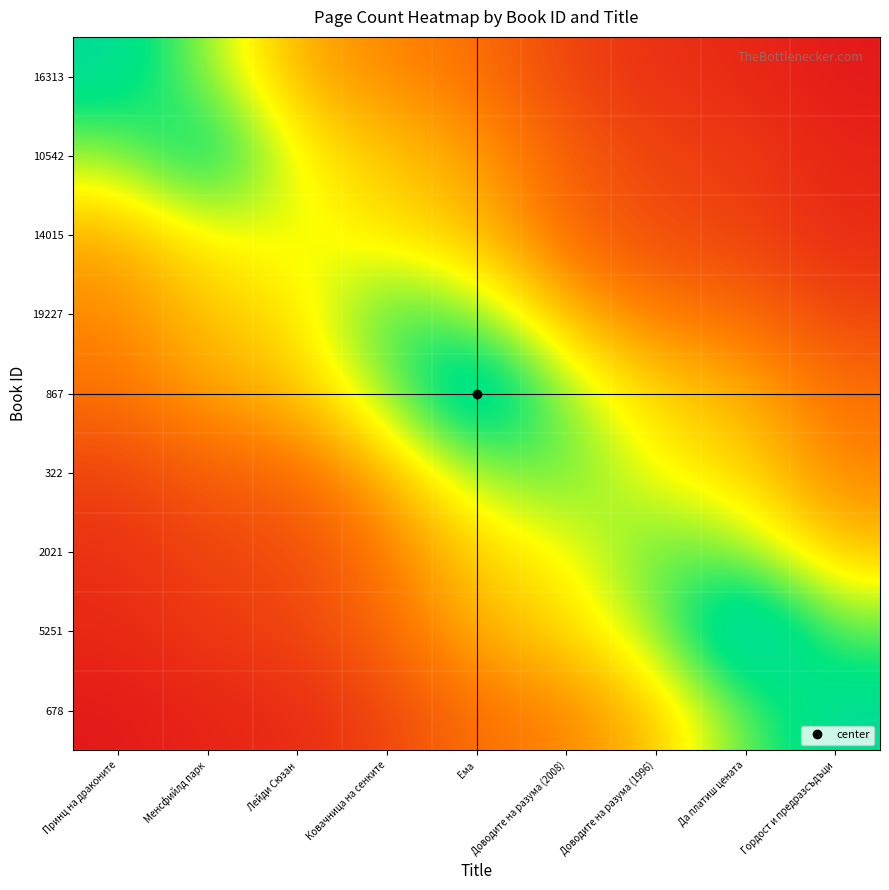

Which series has the largest total across all categories?

867